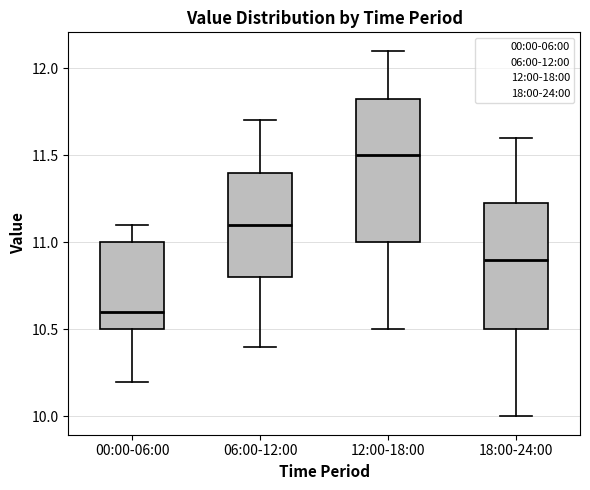

Which box has the lowest median line?

00:00-06:00